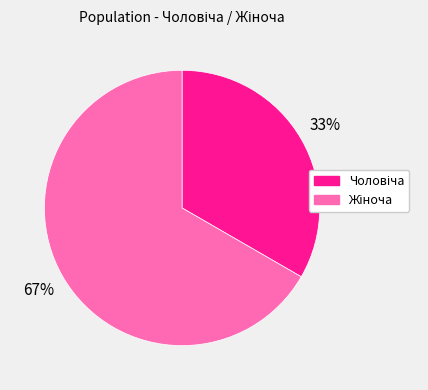

Does any single category account for the majority?

Yes